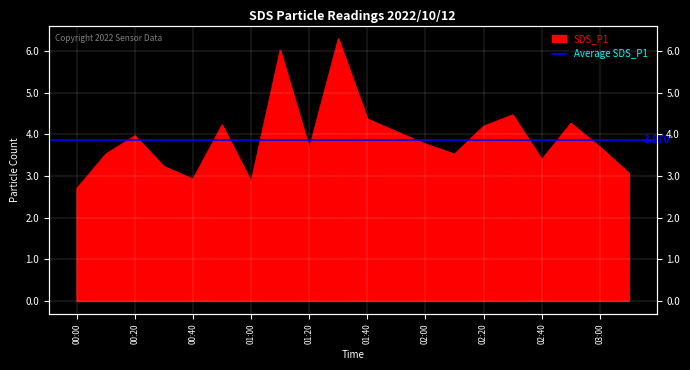

At which category does the chart reach its peak across all series?

01:30